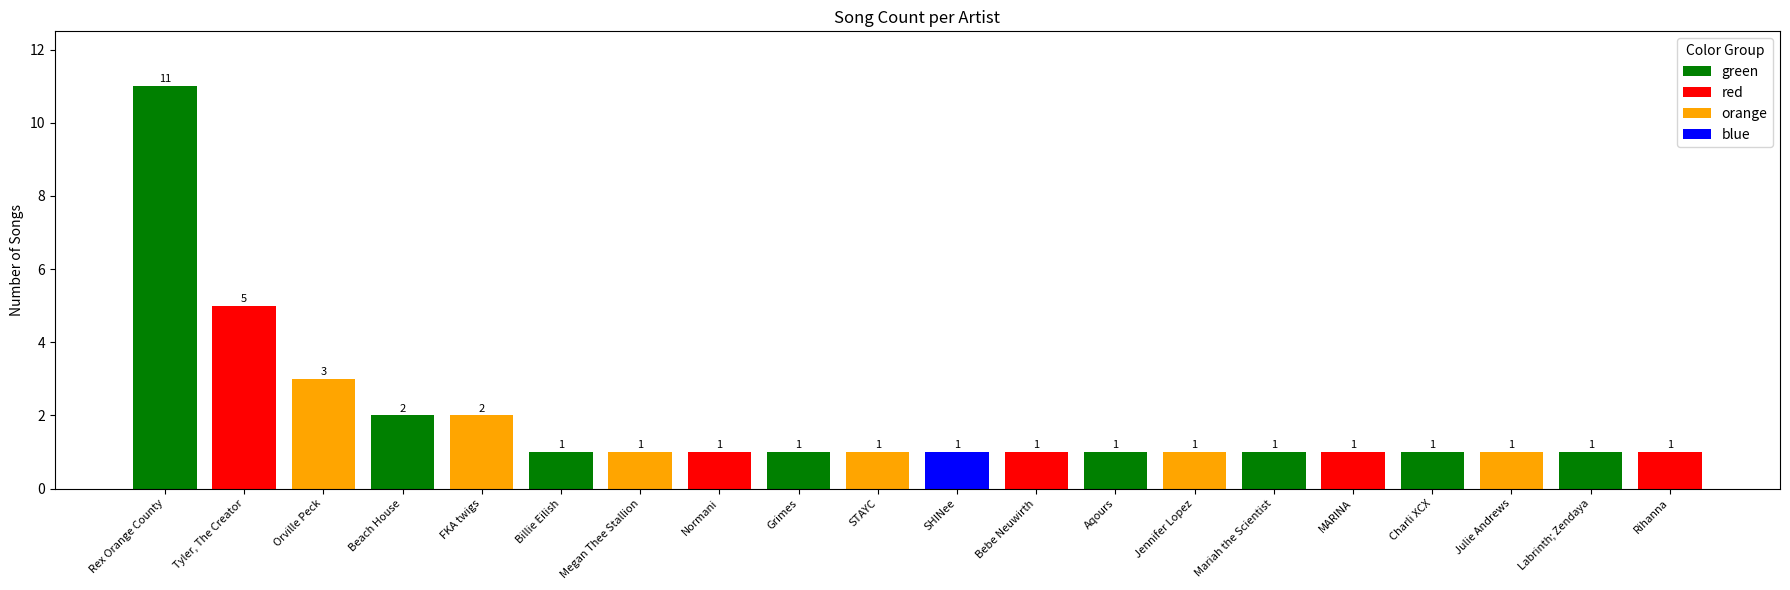

What is the difference between the second highest and minimum values?

4